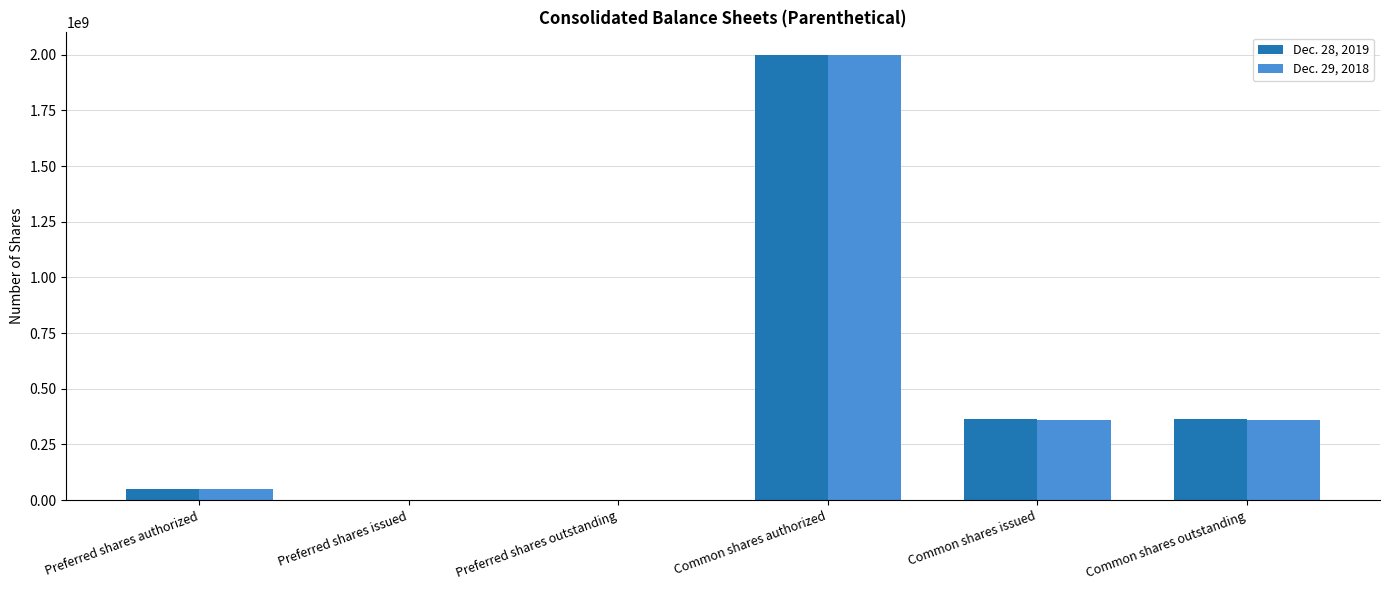

What is the average value of the Dec. 29, 2018 series?

462110043